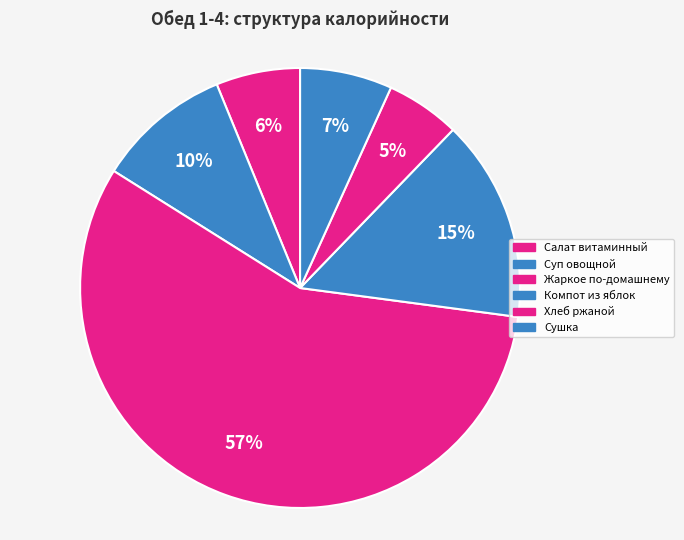

True or false: Салат витаминный accounts for 6% of the total.

True